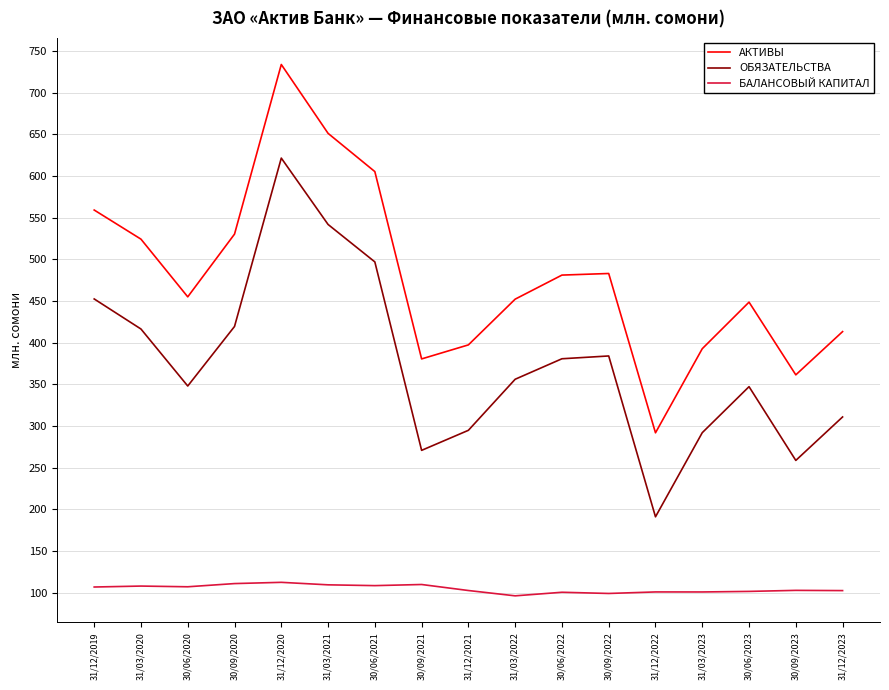

Does the chart display data point markers on the line(s)?

No